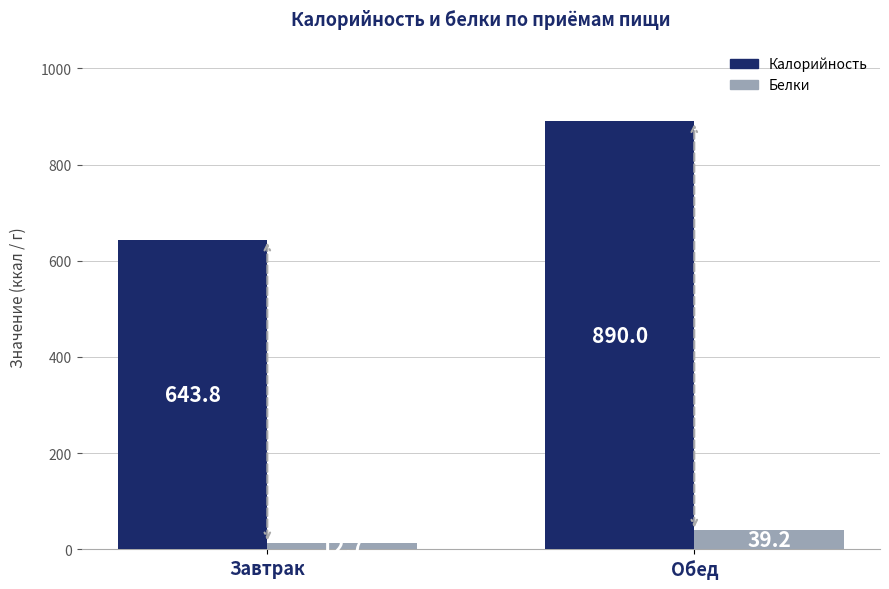

Between Завтрак and Обед, which series saw the biggest shift?

Калорийность